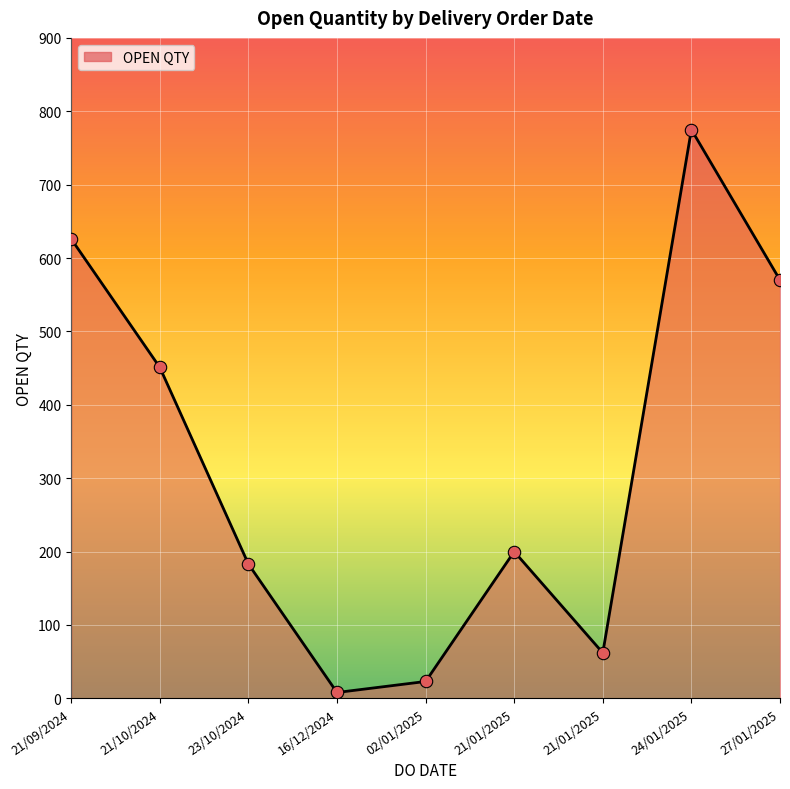

Approximately how many times larger is the value at 24/01/2025 compared to 21/01/2025?

3.9